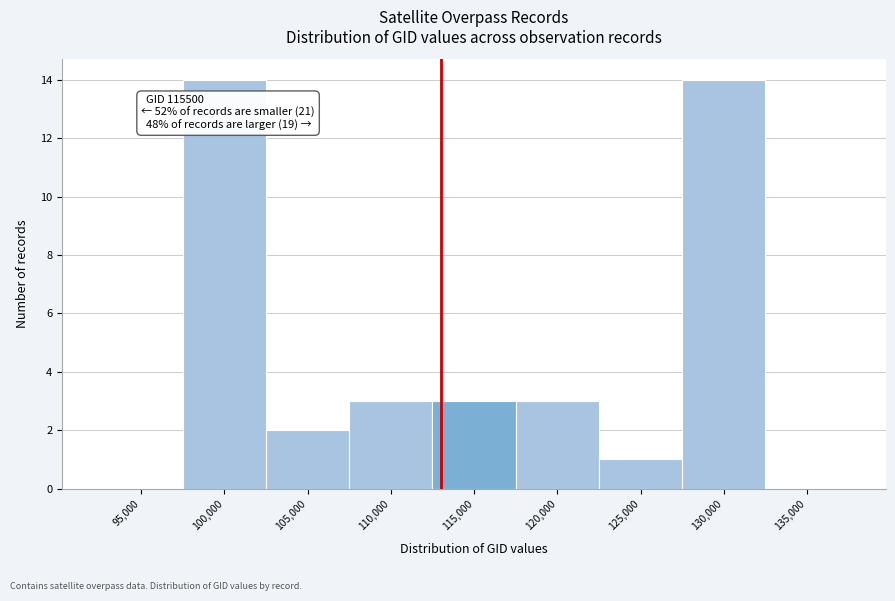

Reading left to right, what are all the values shown in this chart?

95,000=0	100,000=14	105,000=2	110,000=3	115,000=3	120,000=3	125,000=1	130,000=14	135,000=0